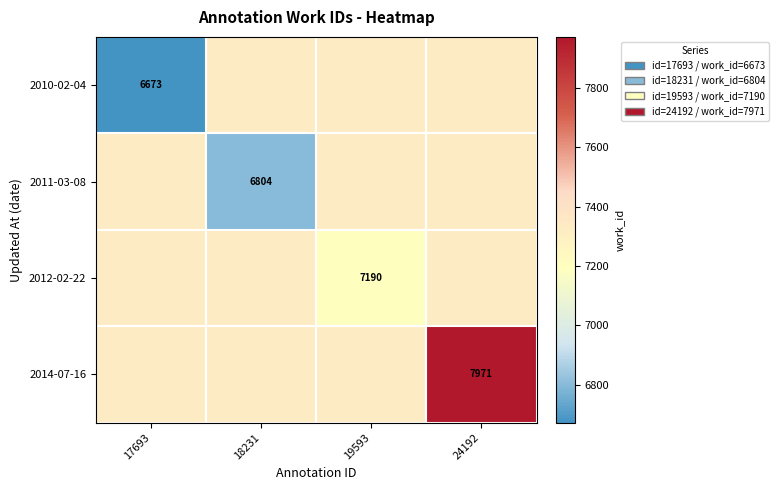

The 2011-03-08 series shows 6804 at 18231. True or false?

True